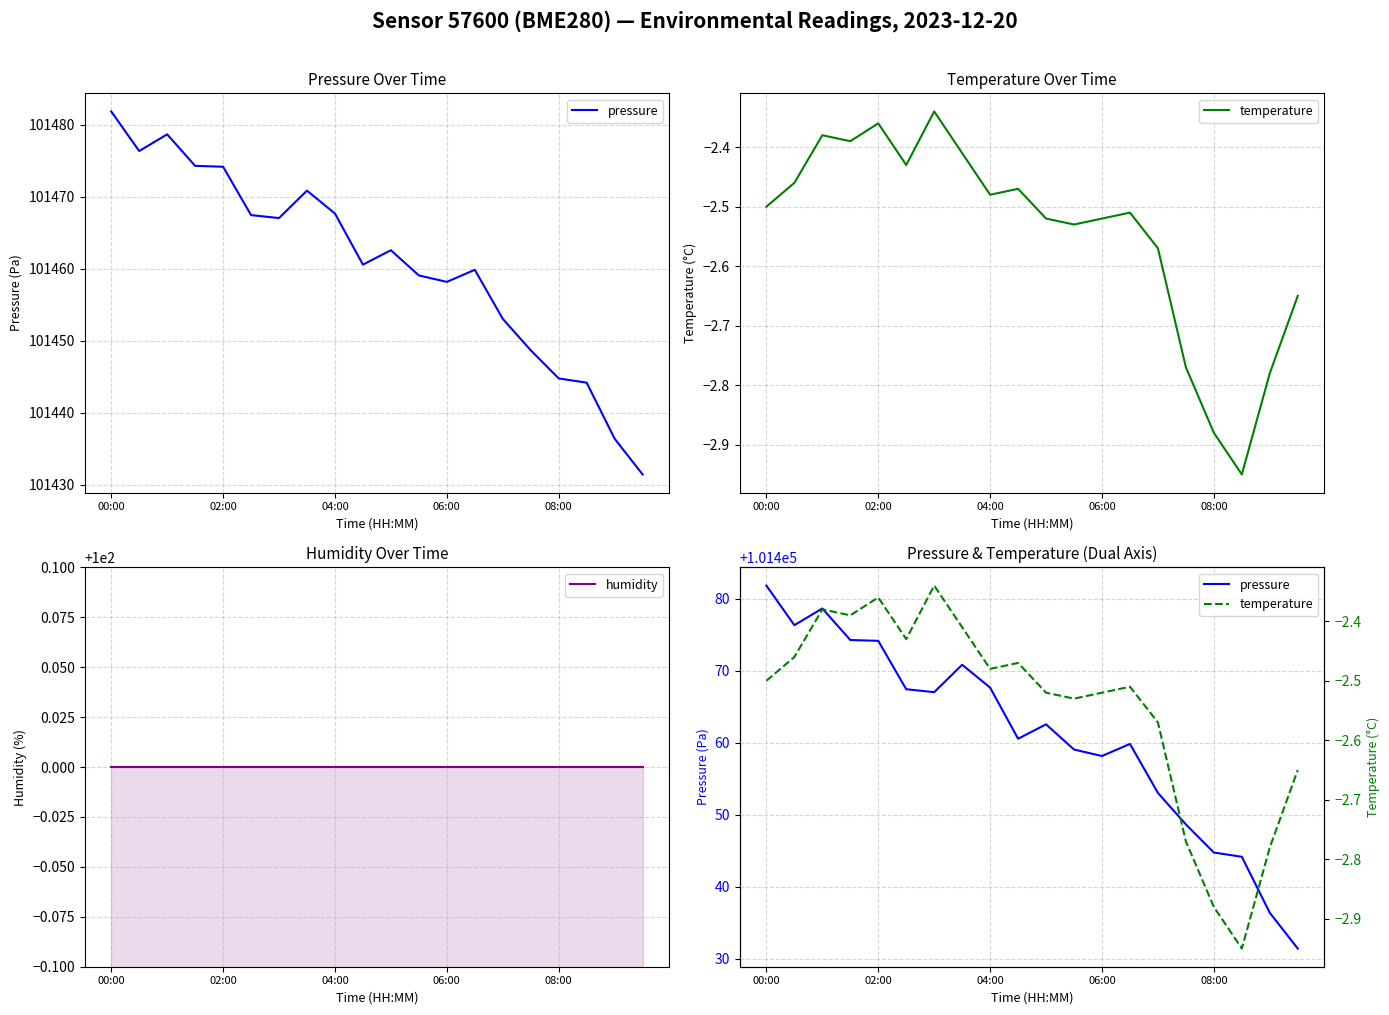

What are all the series names shown in the legend?

pressure, temperature, humidity